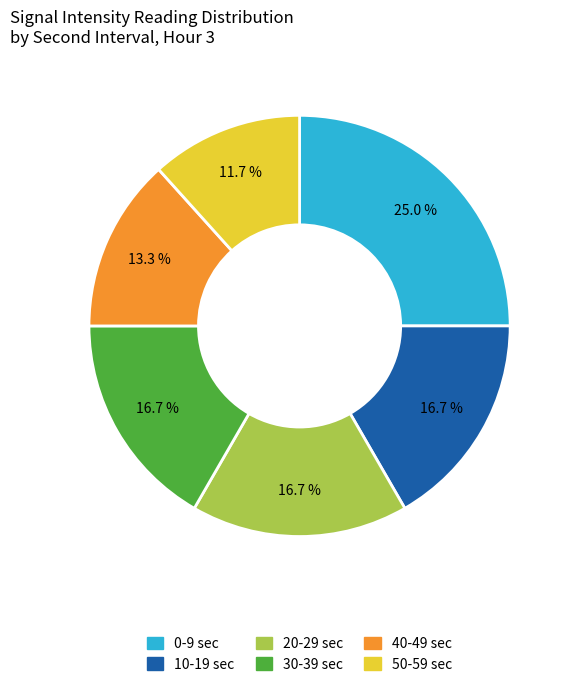

Is there a majority slice in this chart?

No